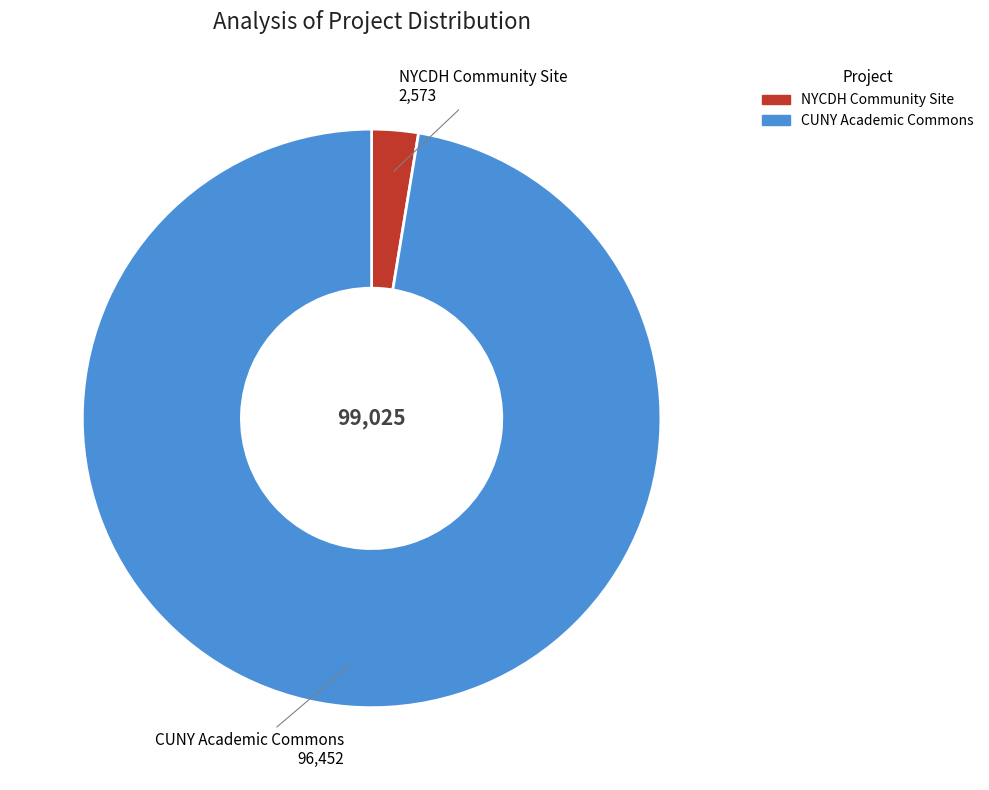

How many segments does this pie chart have?

2